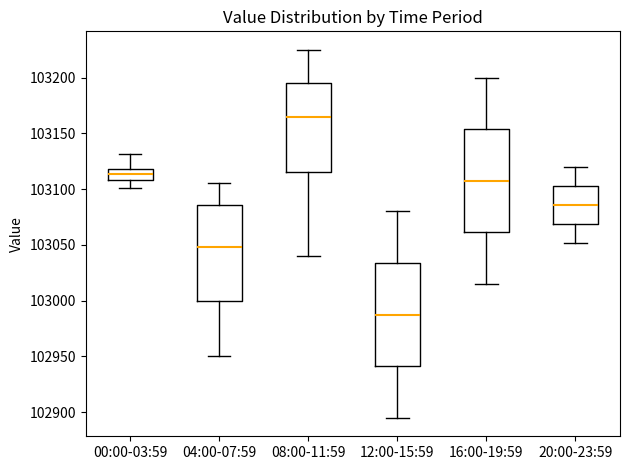

Where does the median line of the box for 16:00-19:59 sit on the y-axis? The values are not printed on the chart, so give them approximately, as read against the axis.

103105